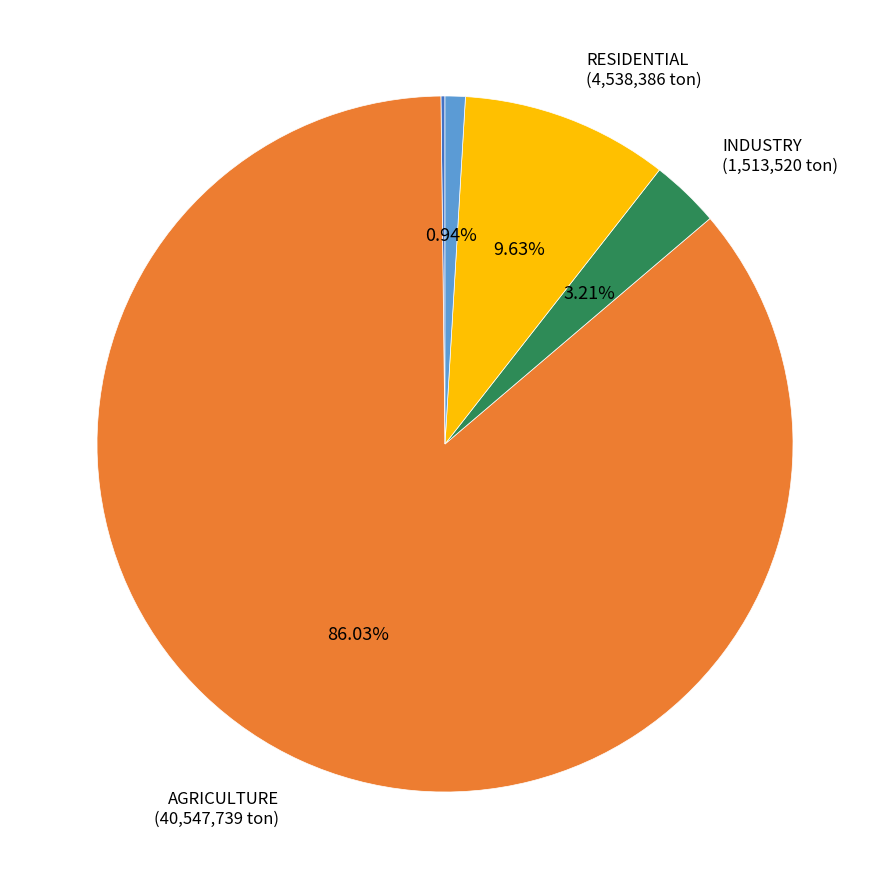

Does any single category account for the majority?

Yes